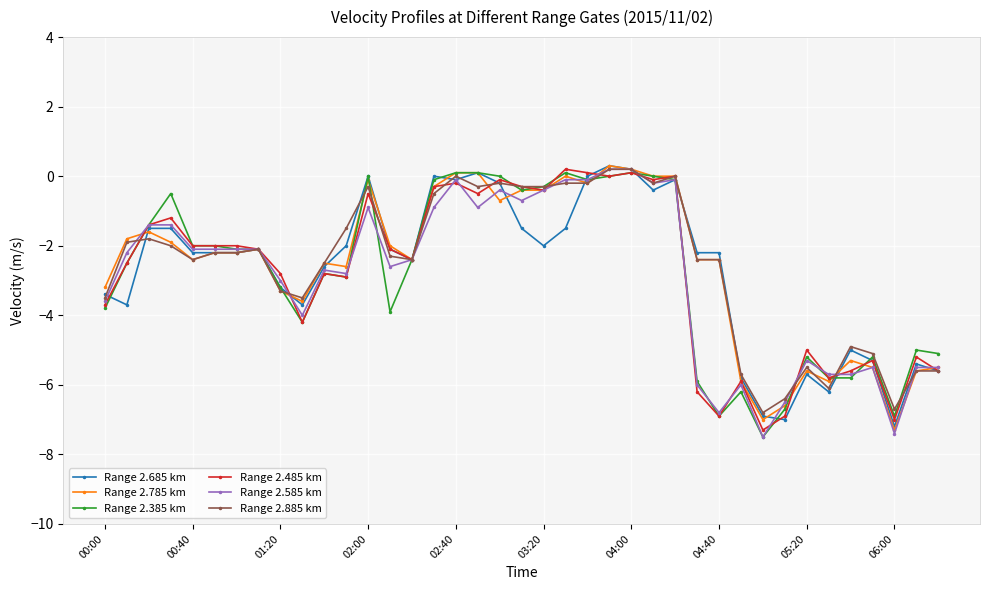

What is the smallest value displayed?

-7.5